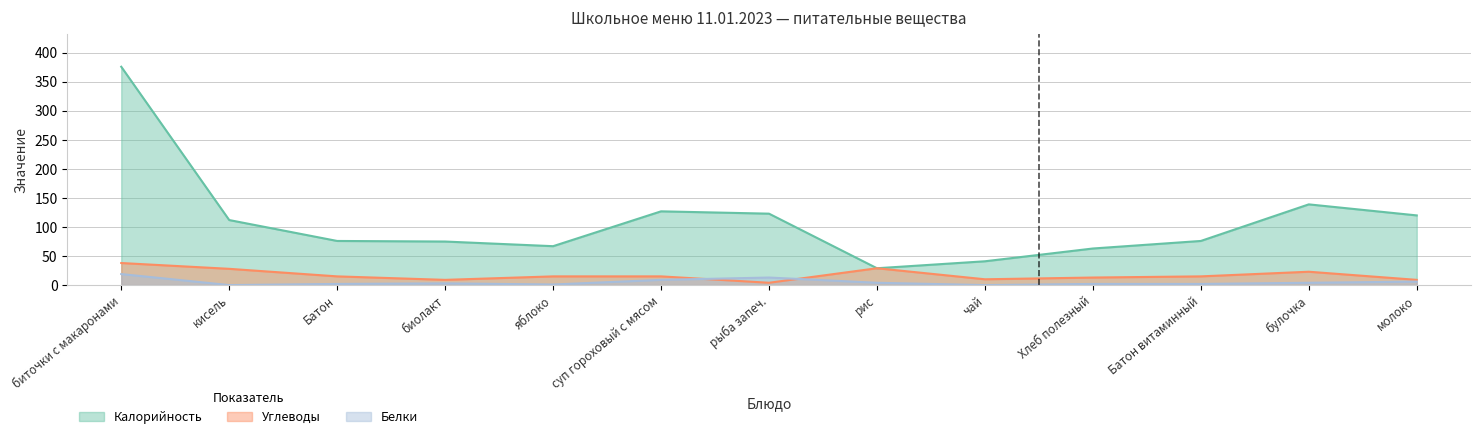

What is the spread (max minus min) of values at биолакт?

72